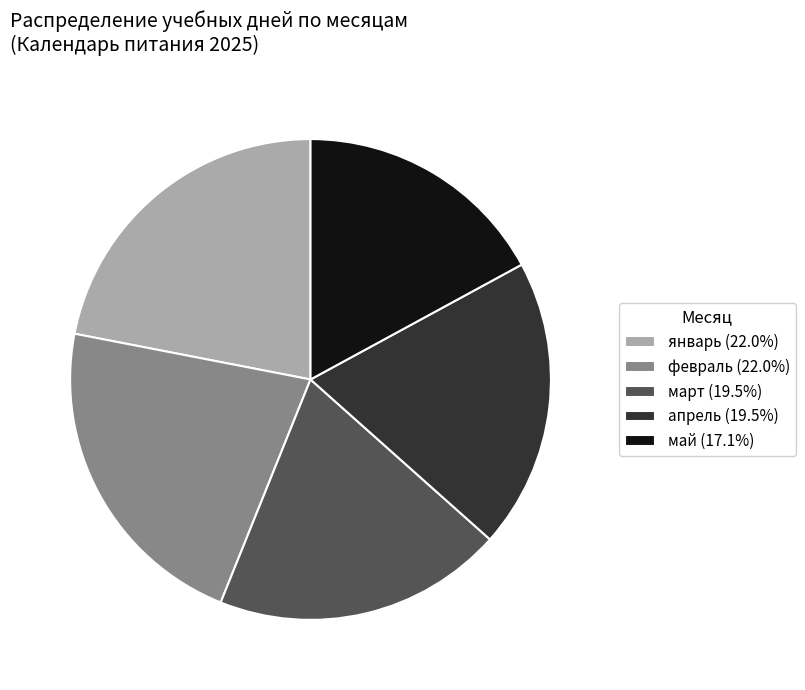

Approximately how many times larger is the value at апрель (19.5%) compared to февраль (22.0%)?

0.9